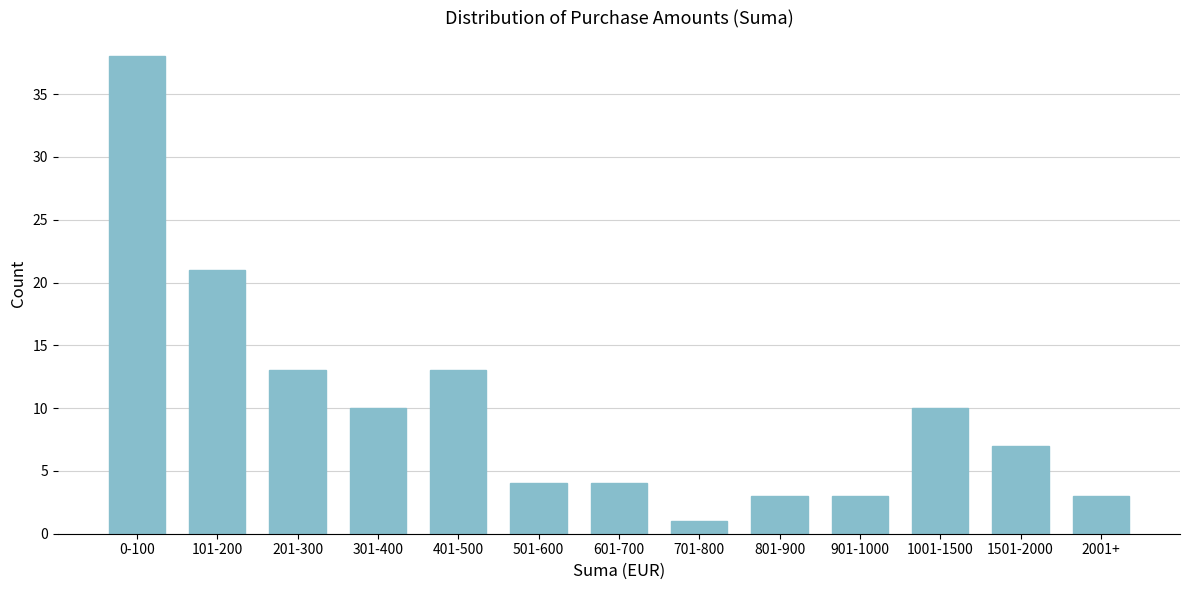

Reading left to right, what are all the values shown in this chart?

0-100=38	101-200=21	201-300=13	301-400=10	401-500=13	501-600=4	601-700=4	701-800=1	801-900=3	901-1000=3	1001-1500=10	1501-2000=7	2001+=3